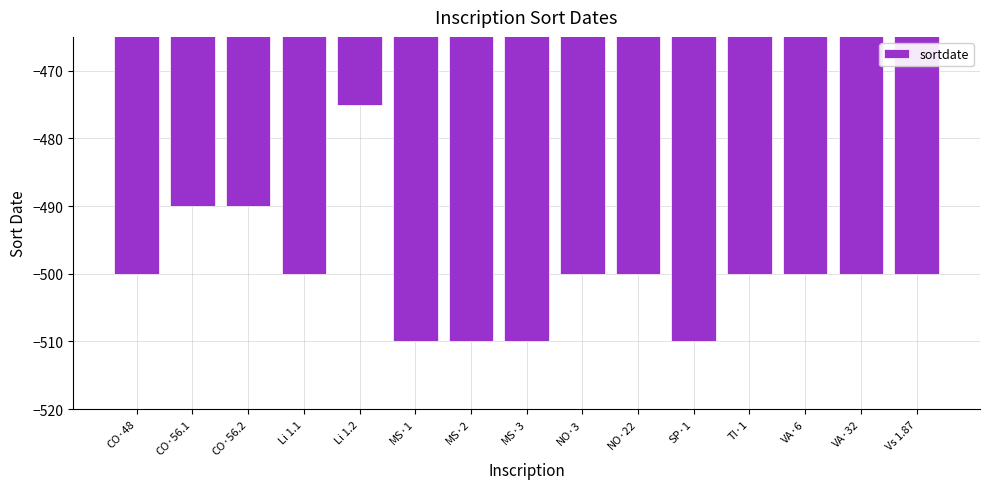

Reading left to right, extract all data points from this chart.

CO·48=-500	CO·56.1=-490	CO·56.2=-490	Li 1.1=-500	Li 1.2=-475	MS·1=-510	MS·2=-510	MS·3=-510	NO·3=-500	NO·22=-500	SP·1=-510	TI·1=-500	VA·6=-500	VA·32=-500	Vs 1.87=-500